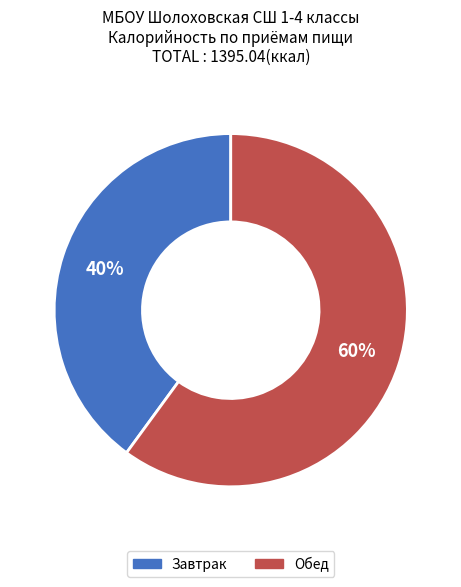

Rank the categories by value from lowest to highest.

Завтрак, Обед